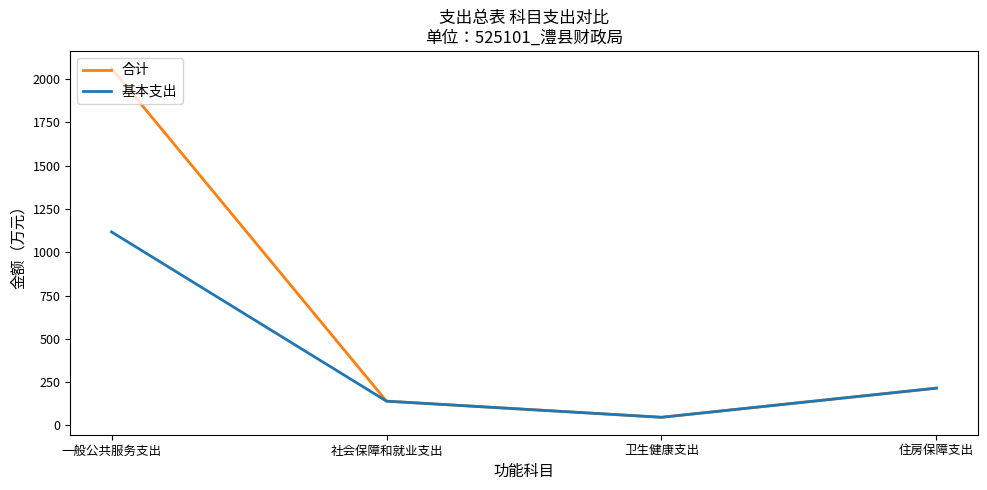

What is the sum of the 合计 values at 住房保障支出 and 卫生健康支出?

262.7